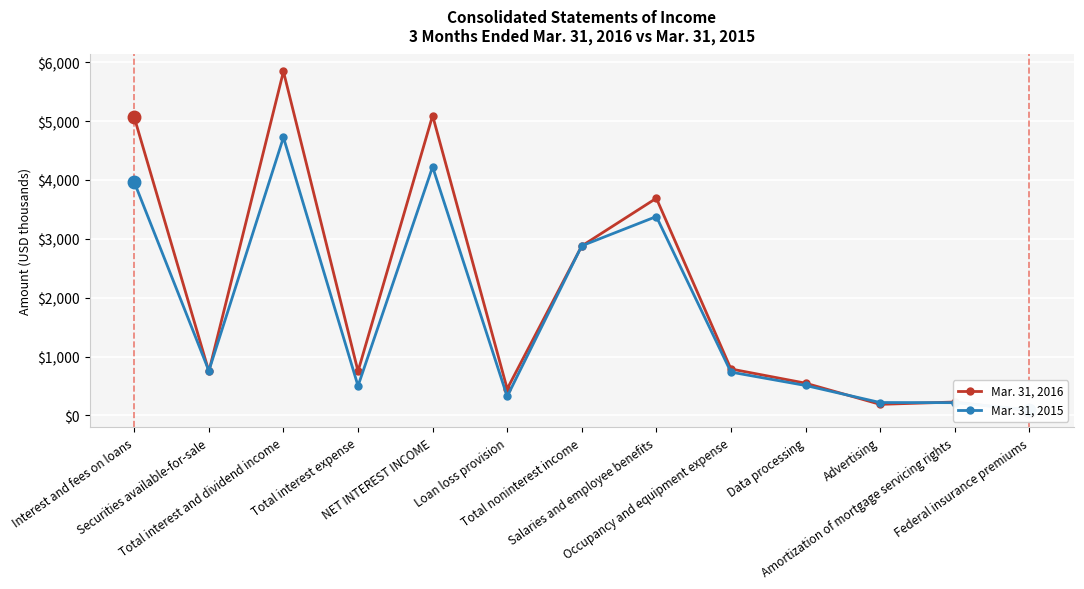

Is this an area chart (filled region under the line)?

No